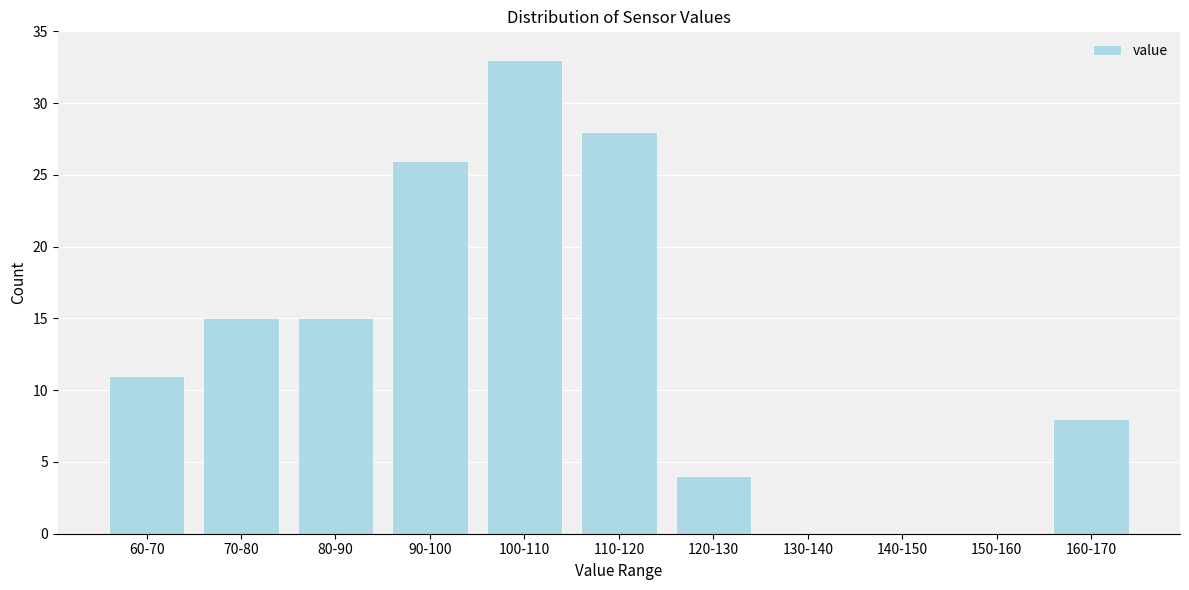

Reading left to right, extract all data points from this chart.

60-70=11	70-80=15	80-90=15	90-100=26	100-110=33	110-120=28	120-130=4	130-140=0	140-150=0	150-160=0	160-170=8